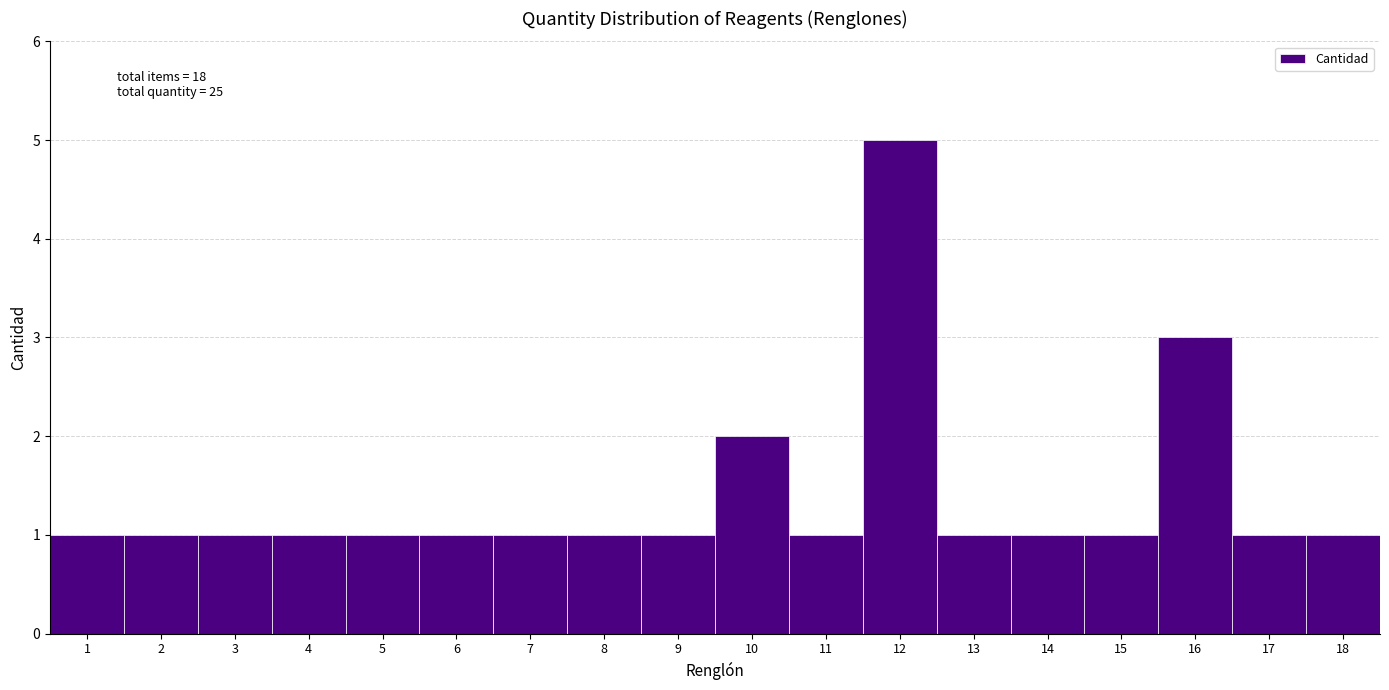

Reading left to right, list all the values displayed in this chart.

1=1	2=1	3=1	4=1	5=1	6=1	7=1	8=1	9=1	10=2	11=1	12=5	13=1	14=1	15=1	16=3	17=1	18=1